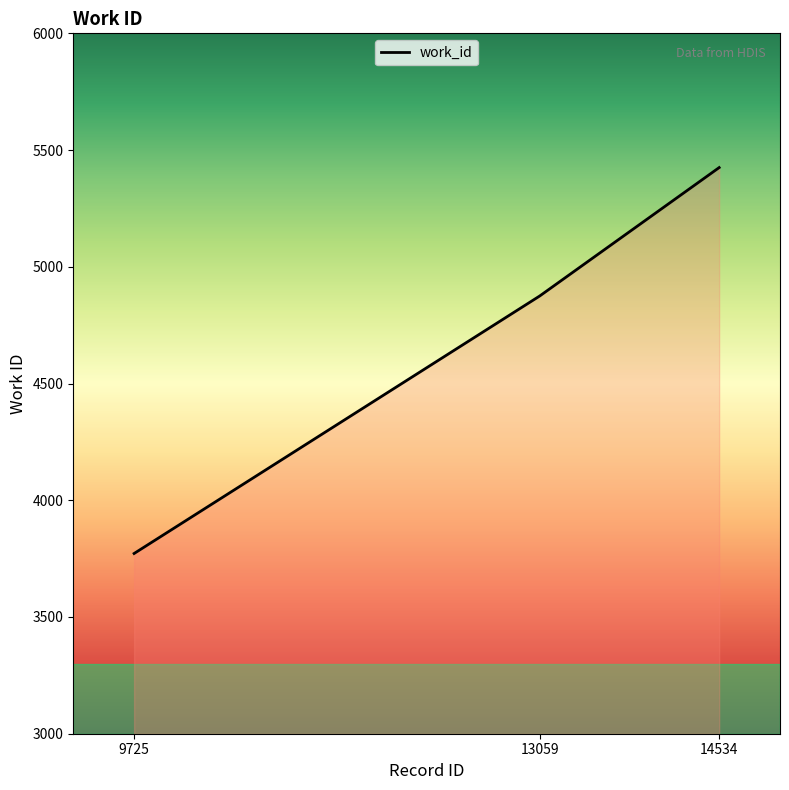

Which category has the highest value across all series?

14534